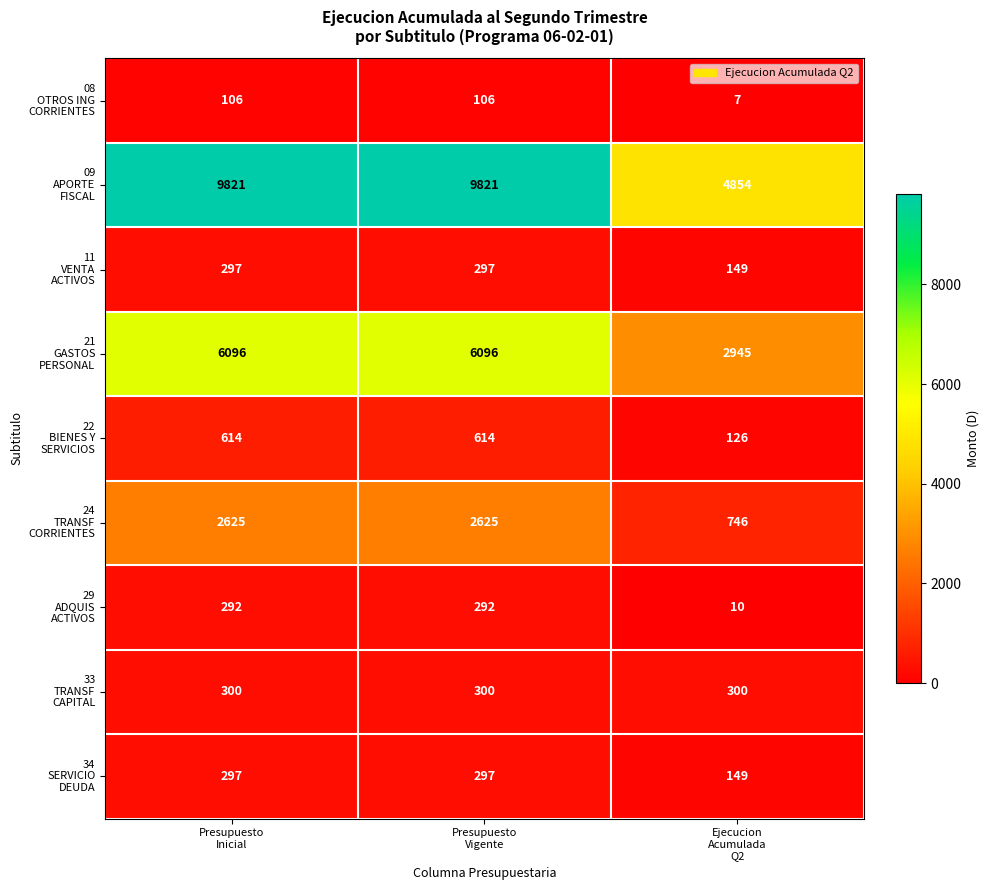

What is the minimum value shown in the chart?

7